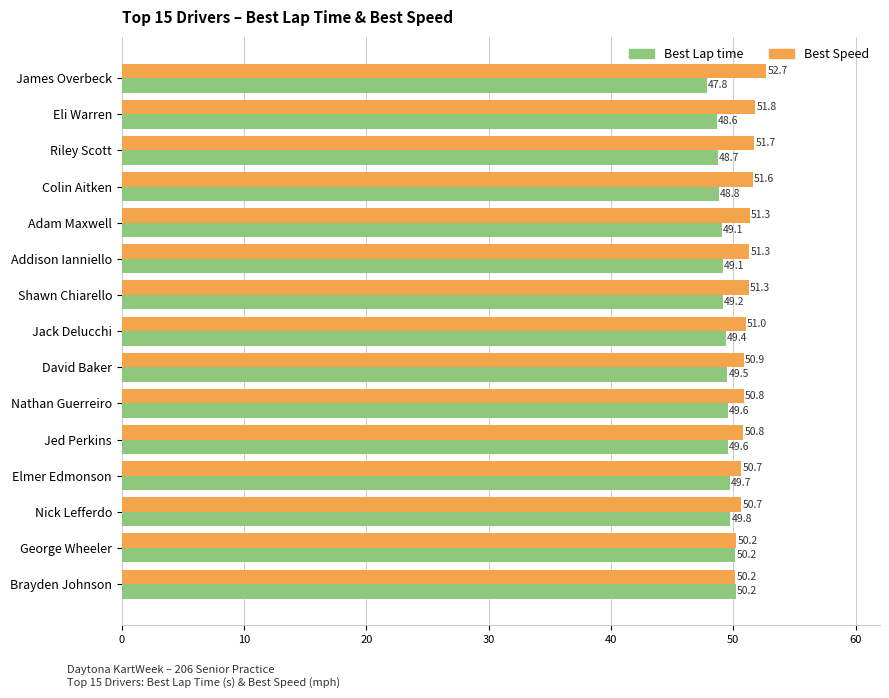

Is the value of Best Speed at David Baker greater than the value of Best Lap time at Elmer Edmonson?

Yes